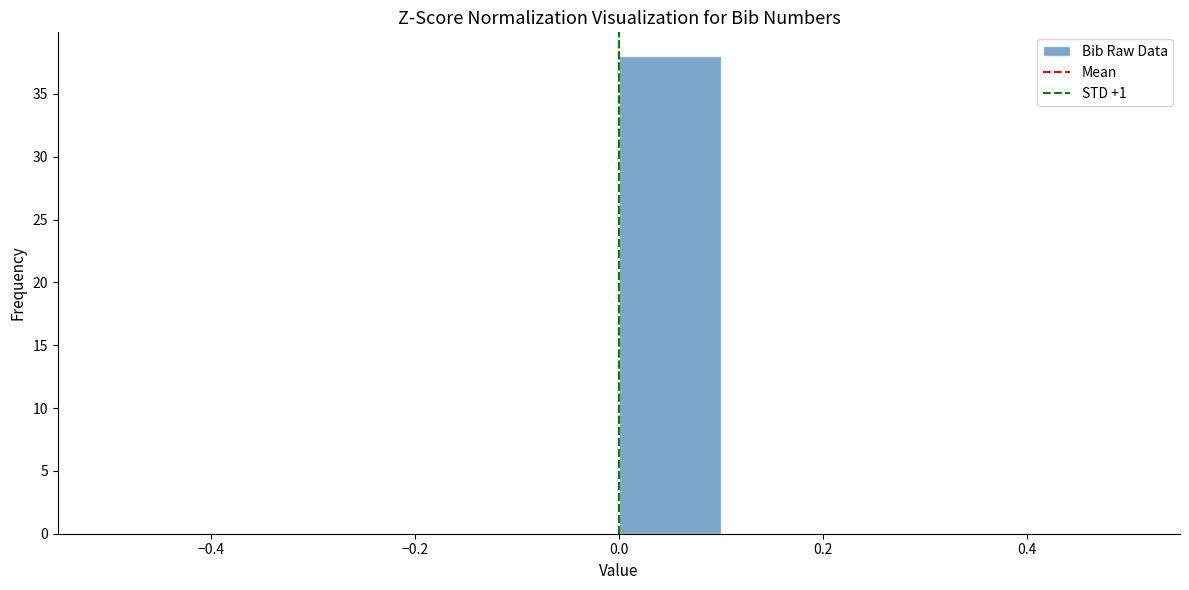

Over which range of the x-axis is the bar tallest?

0.0 to 0.1